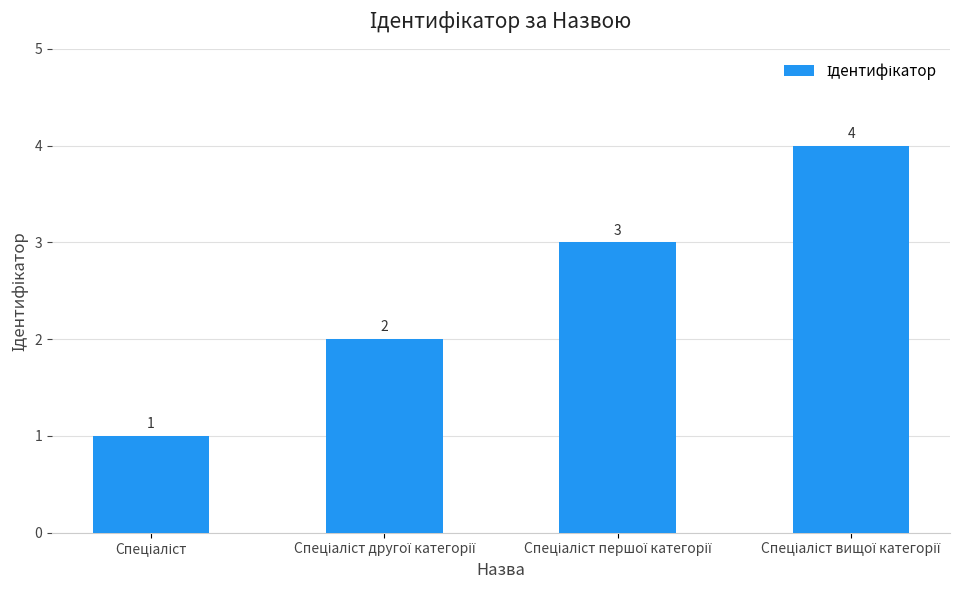

What is the difference between the maximum and minimum values?

3